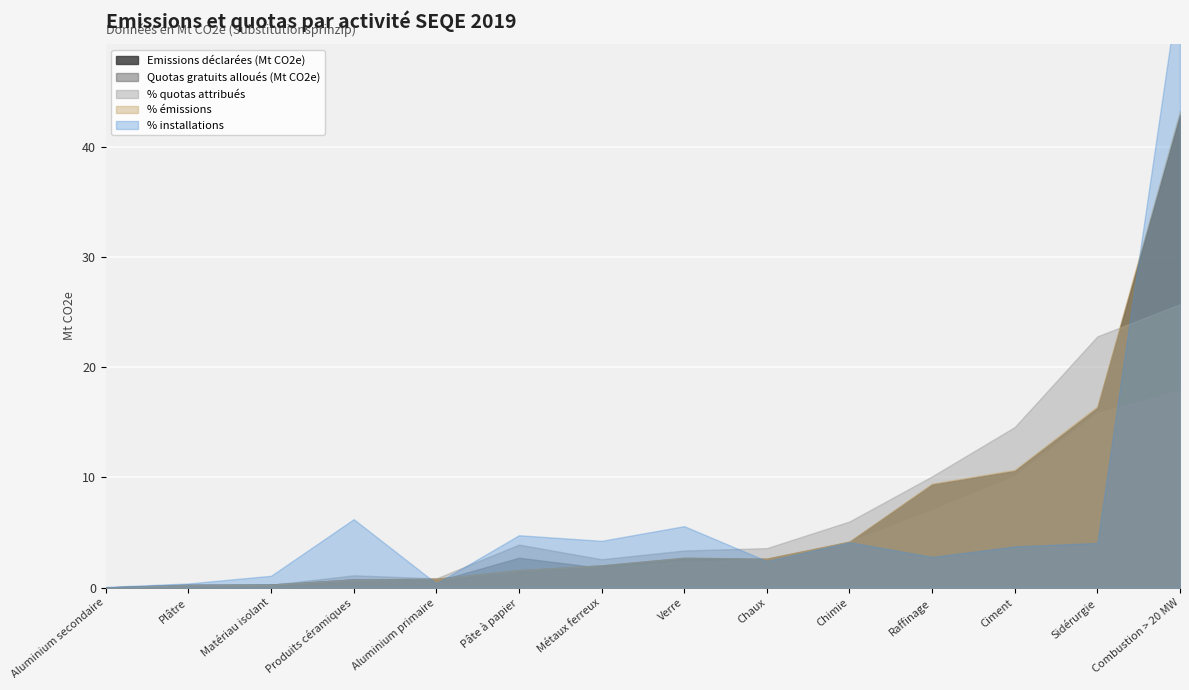

Rank the categories by Quotas gratuits alloués (Mt CO2e) value from highest to lowest.

Combustion > 20 MW, Sidérurgie, Ciment, Raffinage, Chimie, Pâte à papier, Chaux, Verre, Métaux ferreux, Produits céramiques, Aluminium primaire, Plâtre, Matériau isolant, Aluminium secondaire